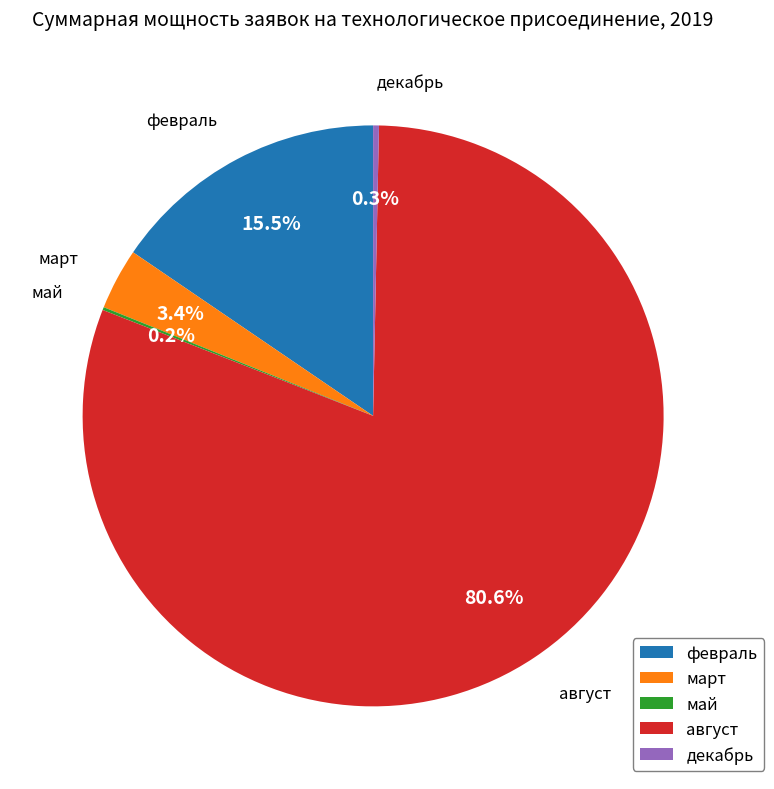

Which category accounts for the majority?

август